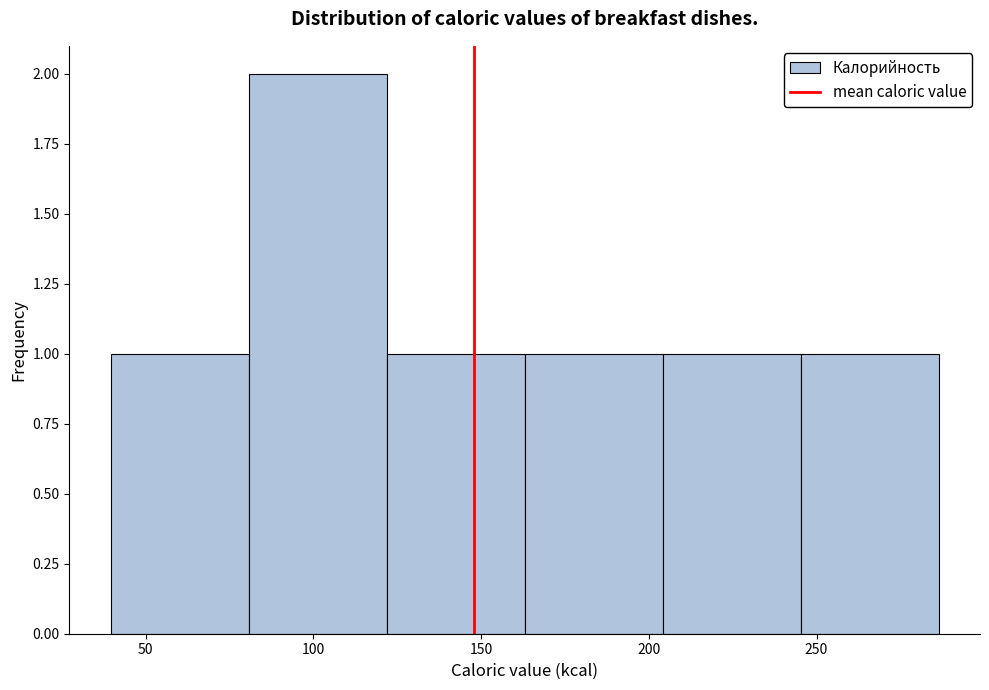

Which range on the x-axis has the tallest bar?

80 to 120